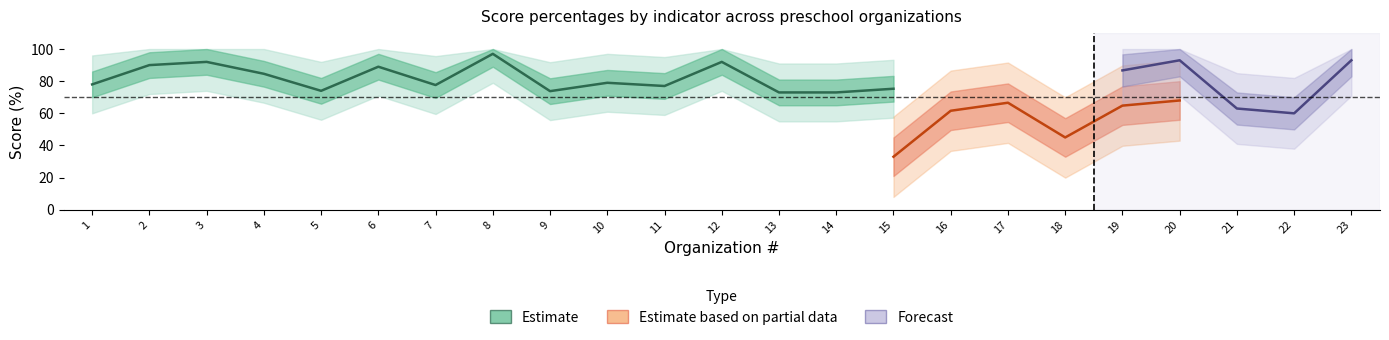

The value of col_12_high at 23 is 93.0. True or false?

True